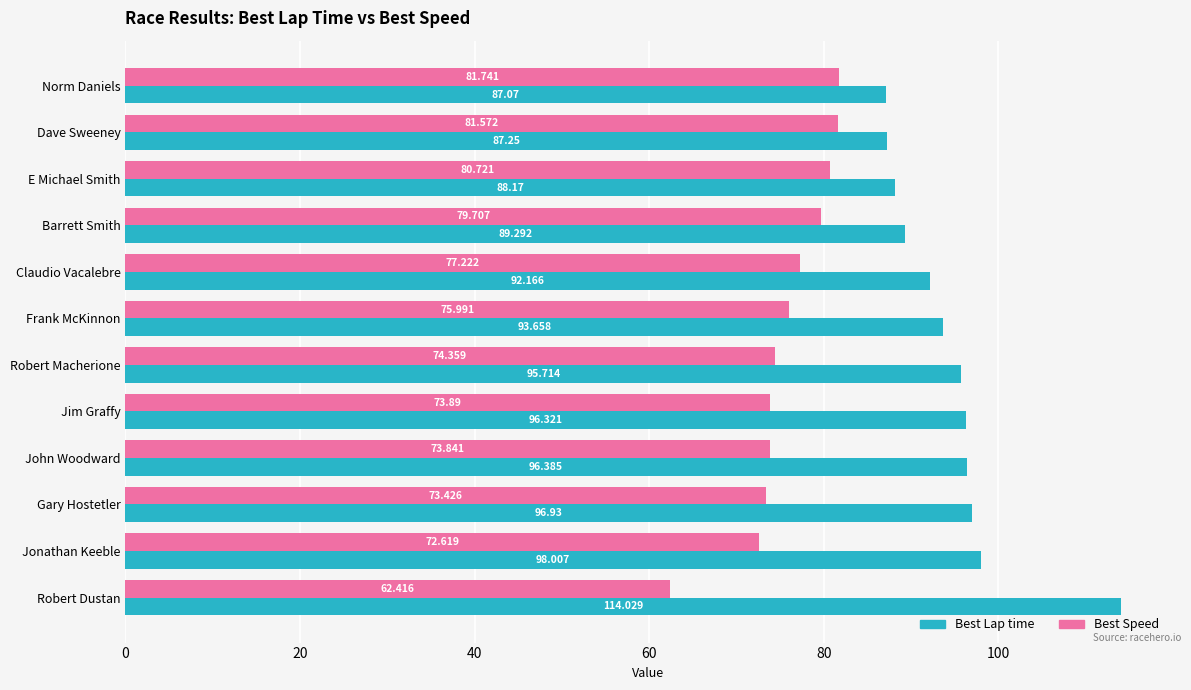

What is the greatest value displayed?

114.0